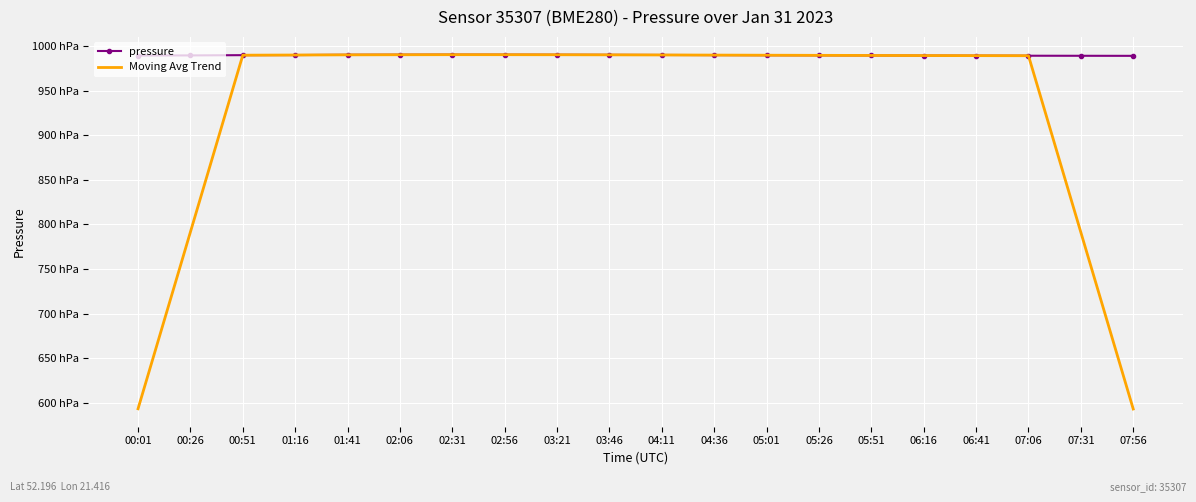

What are all the series names shown in the legend?

pressure, Moving Avg Trend